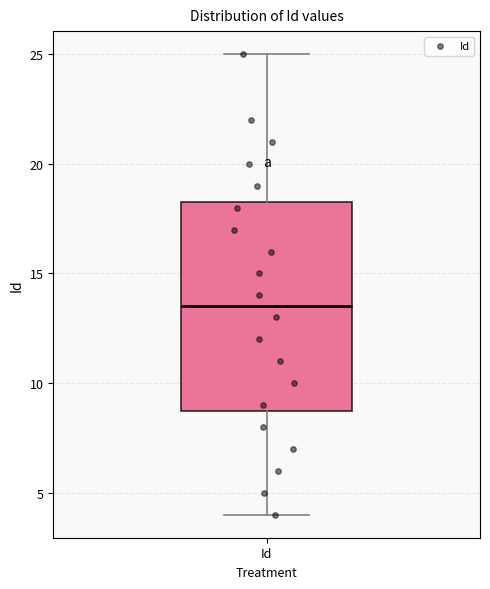

Where does the lower whisker of the box for Id end on the y-axis? The values are not printed on the chart, so give them approximately, as read against the axis.

4.0